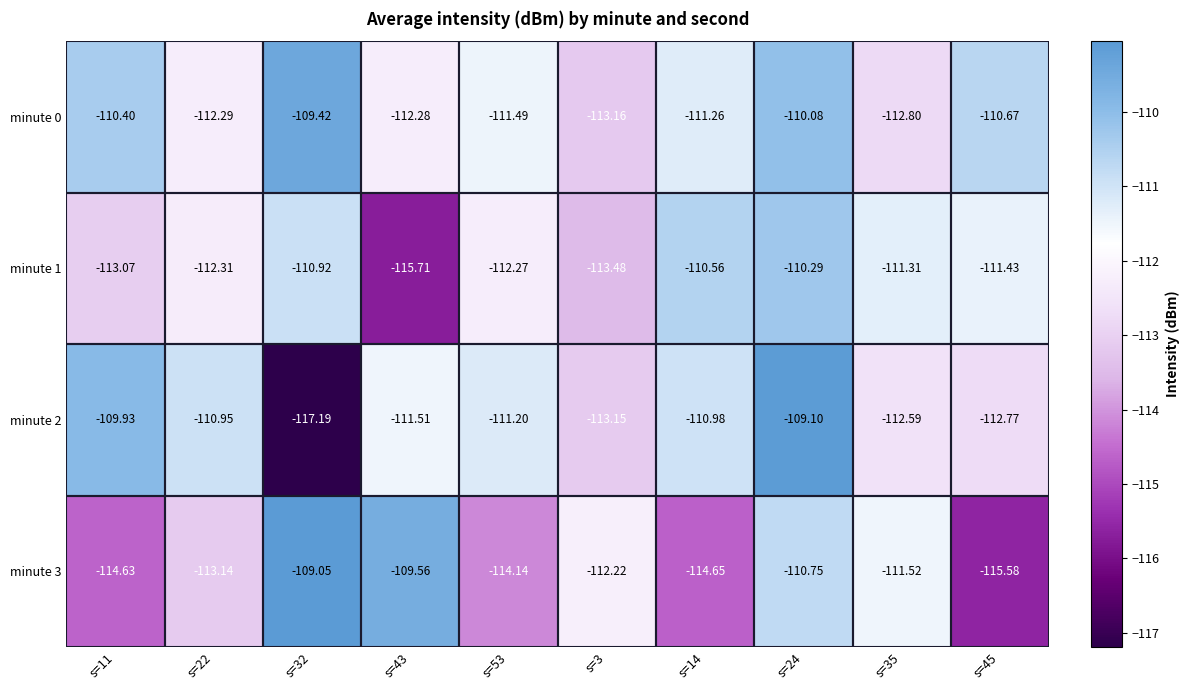

Which series changed the most between s=43 and s=45?

minute 3